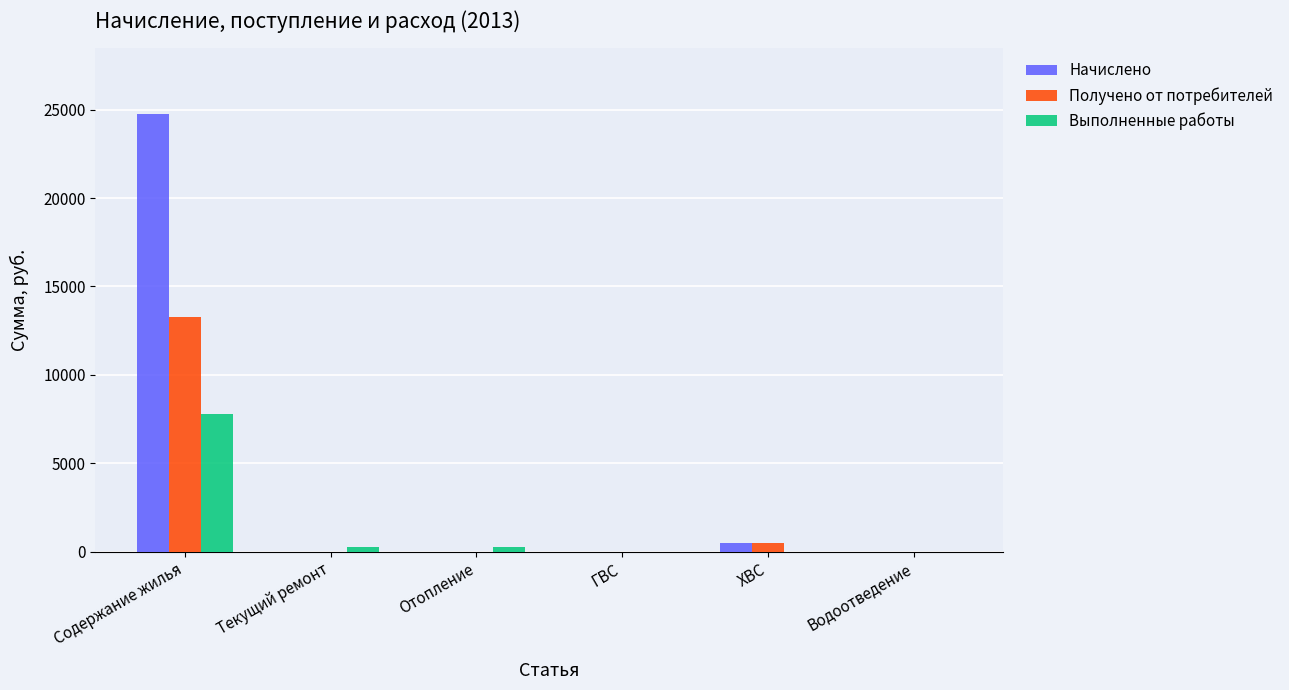

Reading left to right, extract all data points from this chart.

Начислено: Содержание жилья=24755.3	Текущий ремонт=0.0	Отопление=0.0	ГВС=0.0	ХВС=465.9	Водоотведение=0.0
Получено от потребителей: Содержание жилья=13285.4	Текущий ремонт=0.0	Отопление=0.0	ГВС=0.0	ХВС=481.3	Водоотведение=0.0
Выполненные работы: Содержание жилья=7756.4	Текущий ремонт=257.7	Отопление=257.7	ГВС=0.0	ХВС=0.0	Водоотведение=0.0